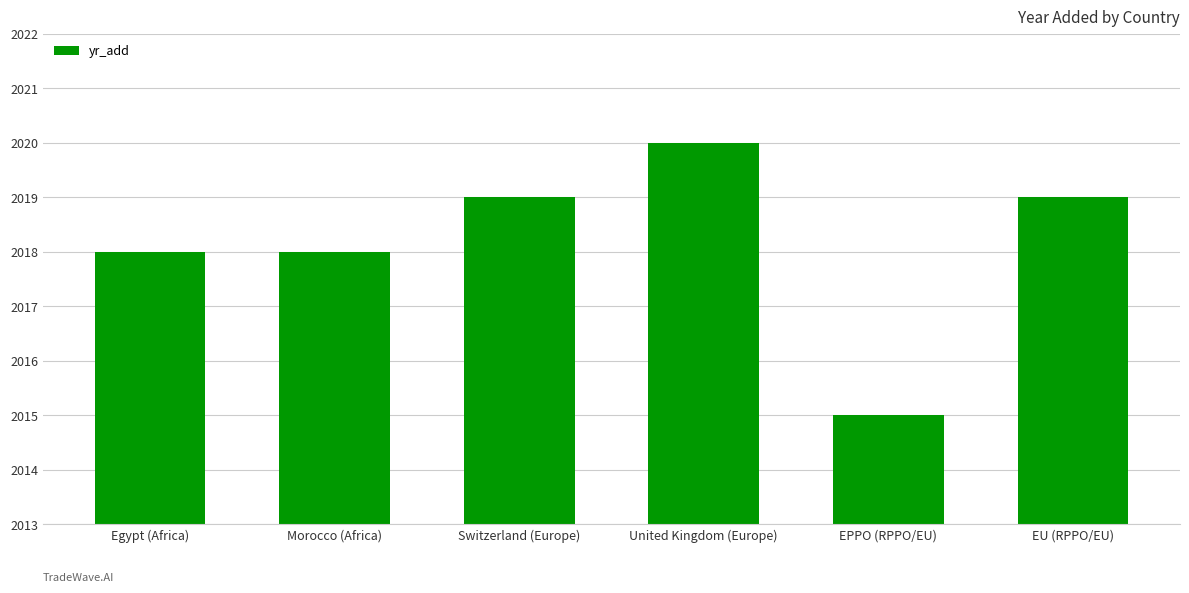

Are the bars horizontal?

No